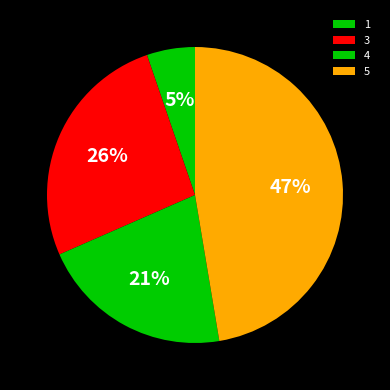

To the nearest percent, what portion does 1 represent?

5%